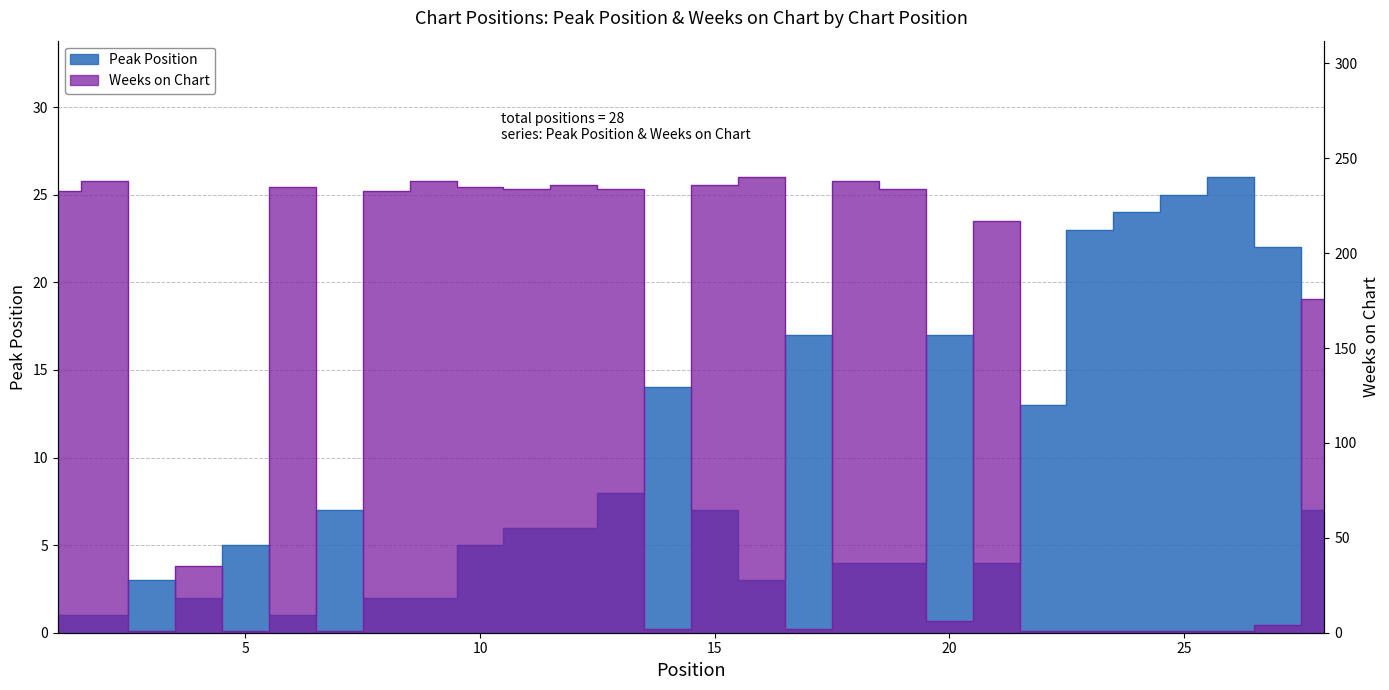

Between 6 and 12, which series saw the biggest shift?

Peak Position